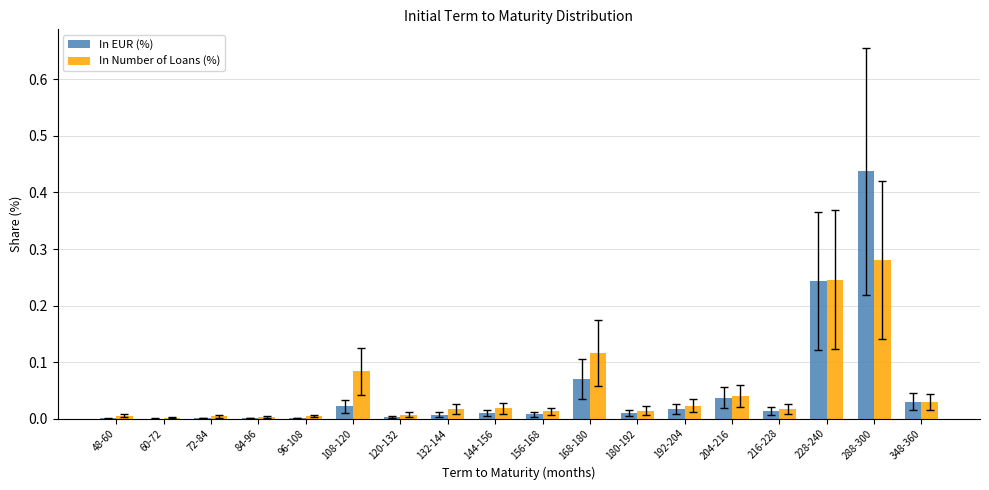

True or false: In Number of Loans (%) has a value of 0.1 at 228-240.

False